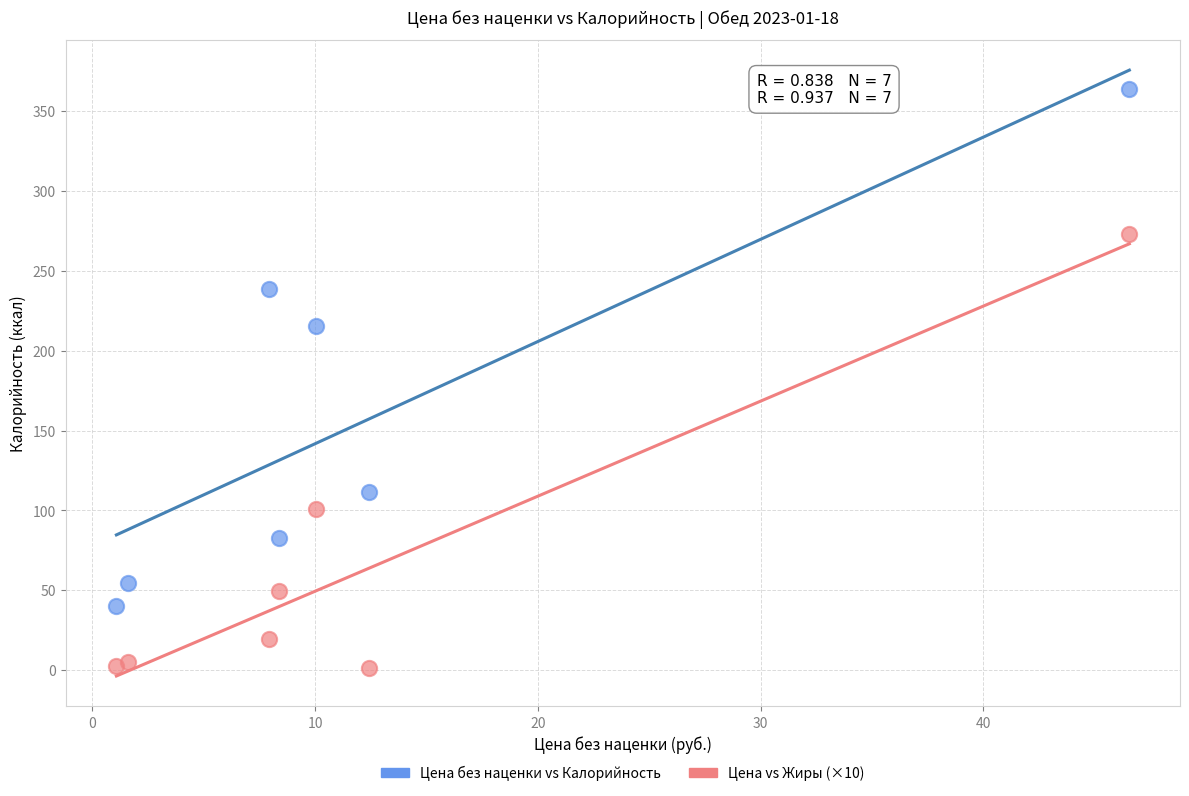

Which series contains the highest Y value?

Цена без наценки vs Калорийность